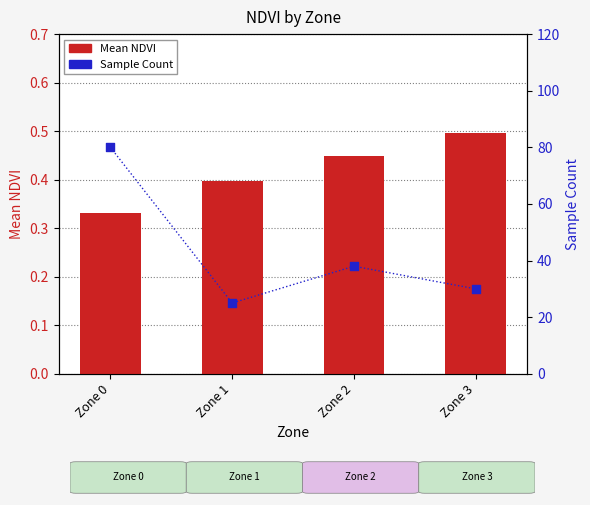

Which series has the largest total across all categories?

Sample Count